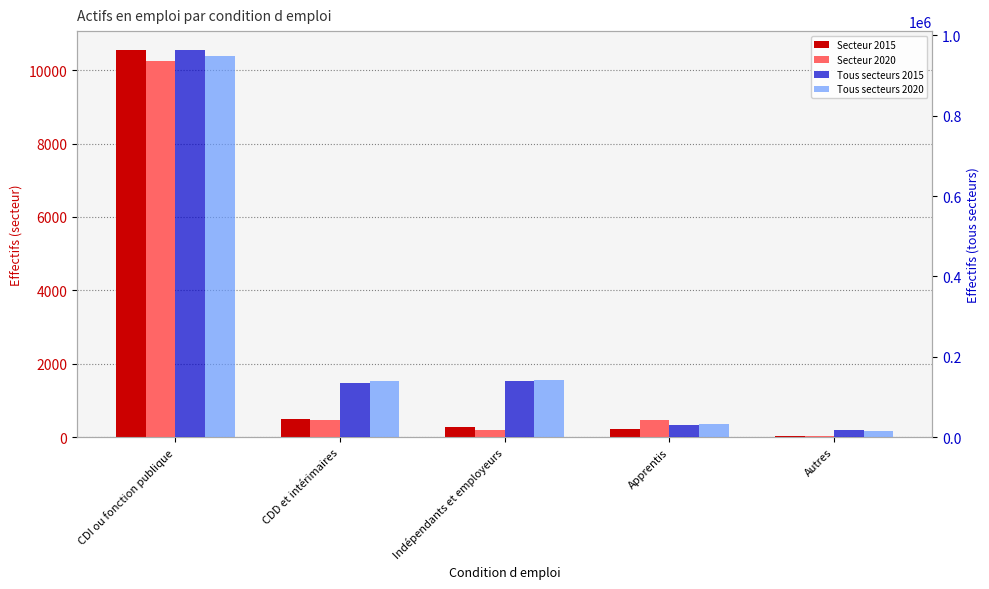

Which series has the largest total across all categories?

Tous secteurs 2015